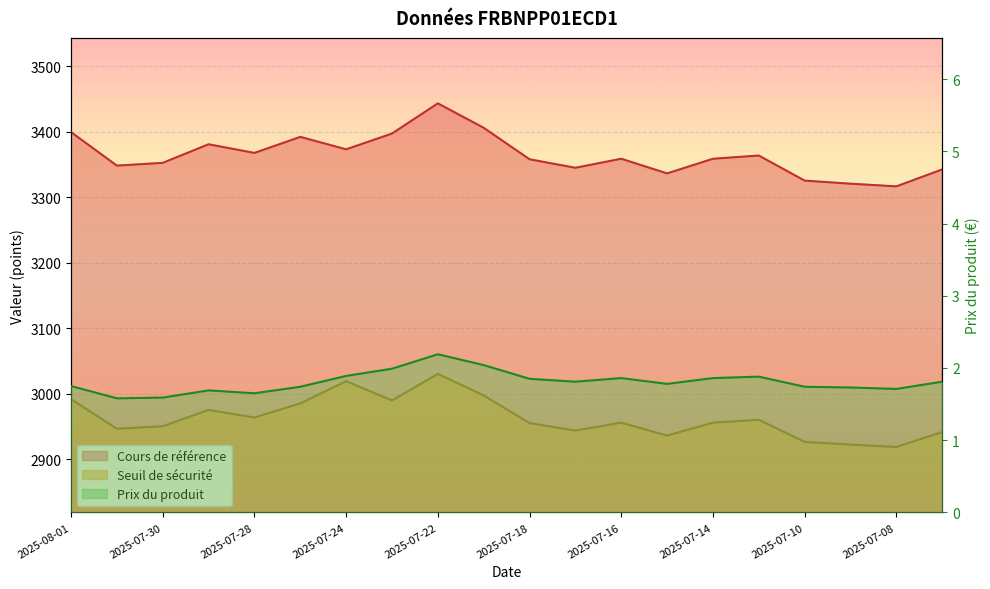

What is the label of the 4th point from the right?

2025-07-10